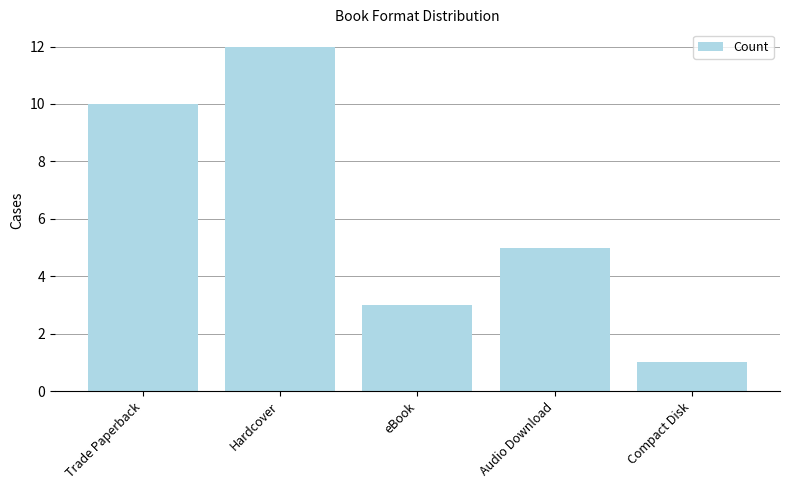

Reading left to right, list all the values displayed in this chart.

10	12	3	5	1